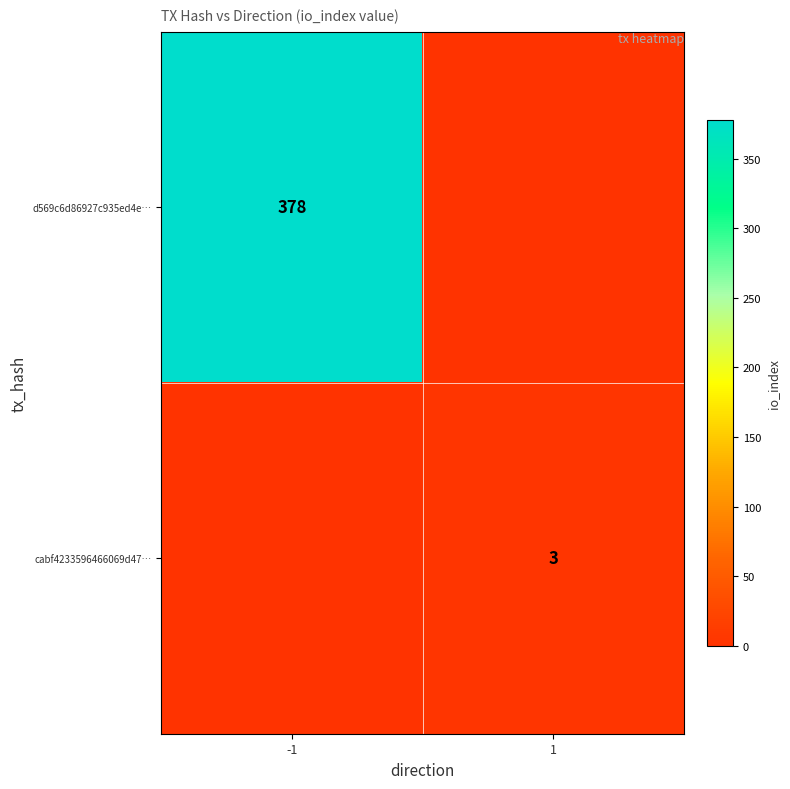

True or false: cabf4233596466069d47… has a value of 1 at 1.

False